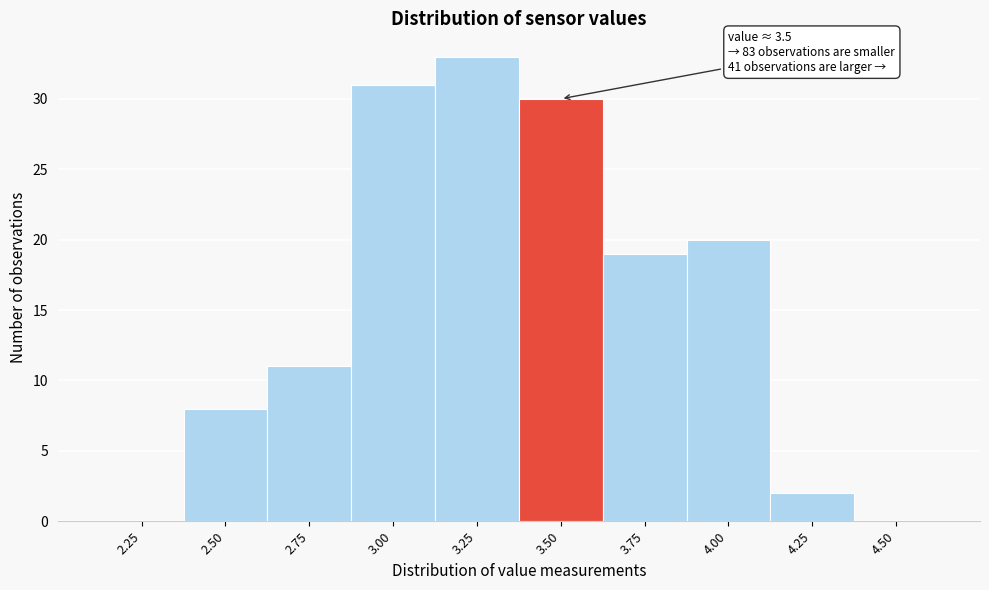

Reading left to right, extract all data points from this chart.

2.25=0	2.50=8	2.75=11	3.00=31	3.25=33	3.50=30	3.75=19	4.00=20	4.25=2	4.50=0